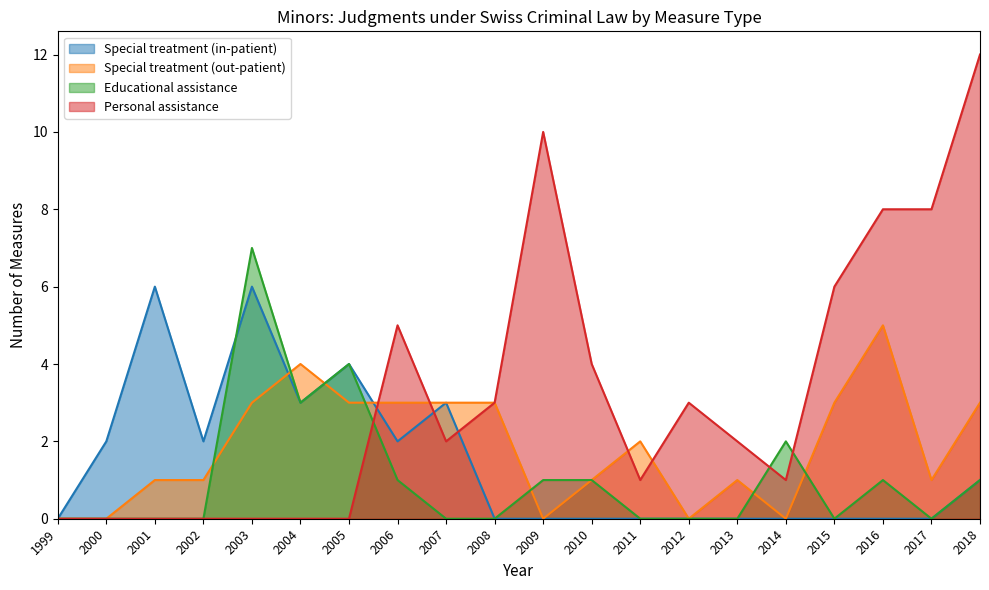

At which category does Educational assistance reach its first local valley?

2004